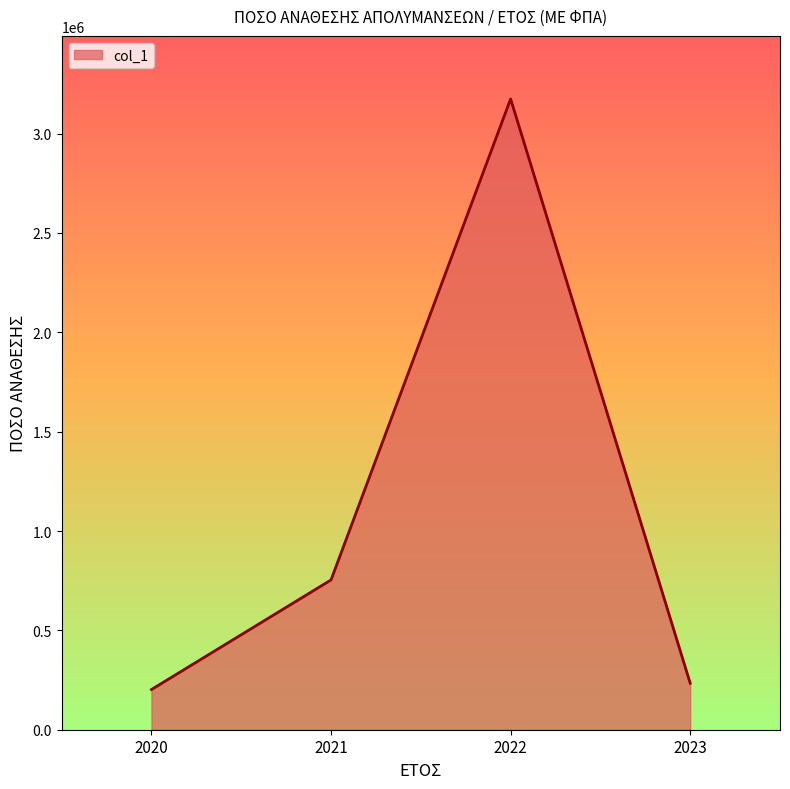

What is the ratio of the value at 2022 to the value at 2021?

4.2